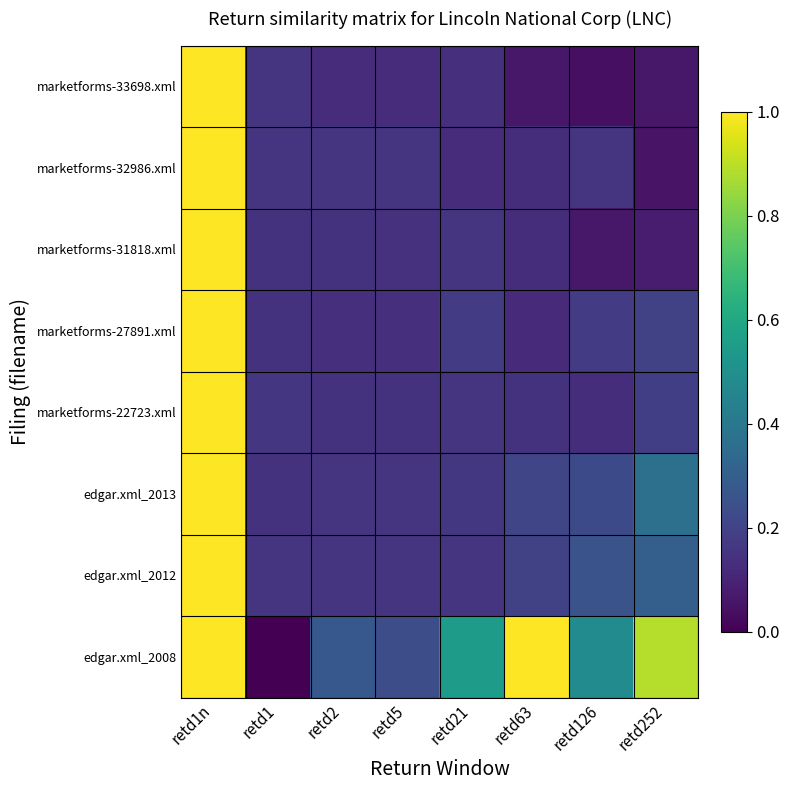

Which has a higher value, retd126 or retd1?

retd1